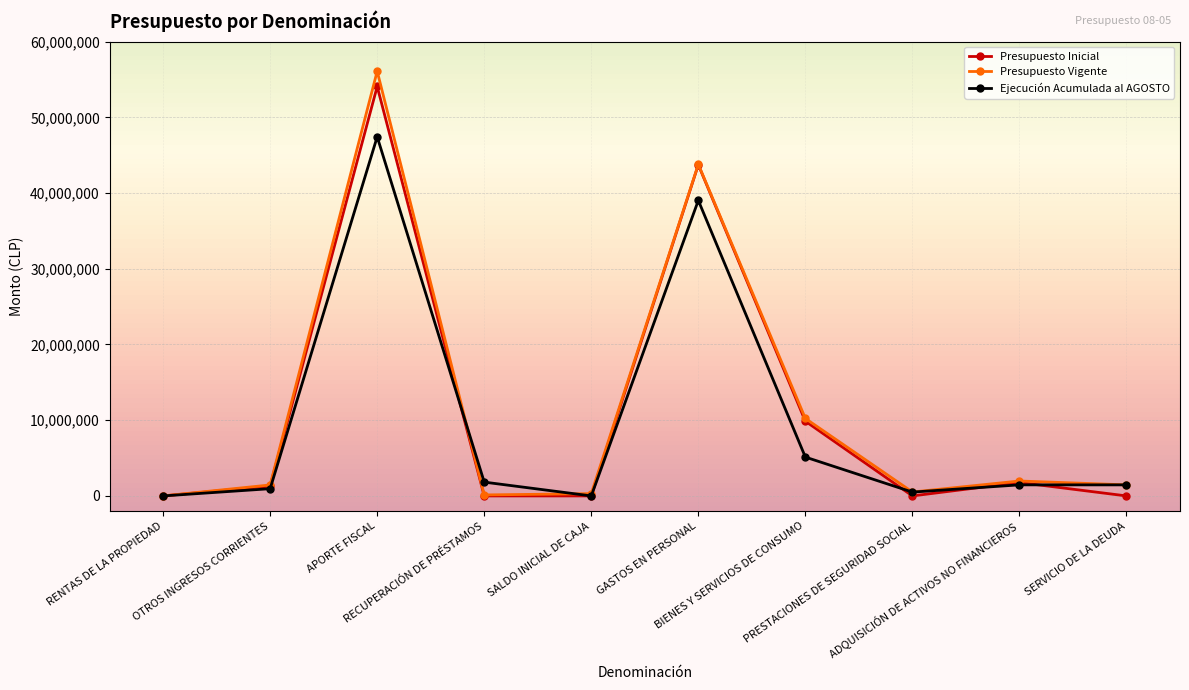

True or false: Presupuesto Vigente has more than 1 interior local peaks.

True